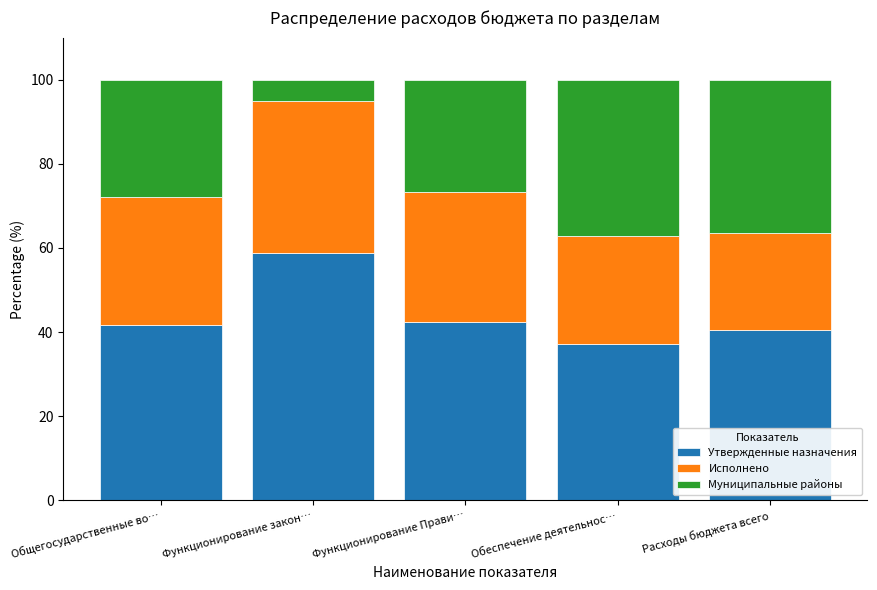

What is the difference between the maximum and second lowest values in the Утвержденные назначения series?

18.2